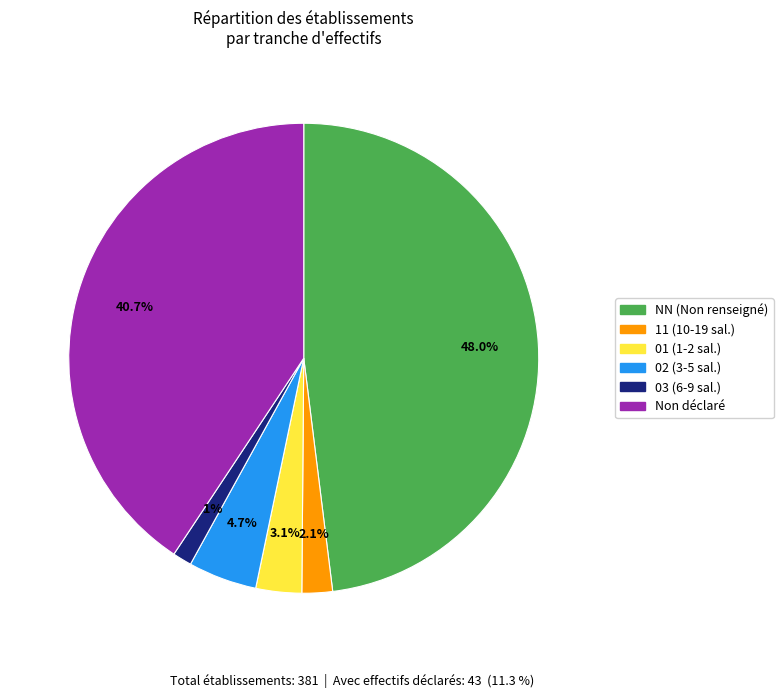

Rank the categories by value from highest to lowest.

NN (Non renseigné), Non déclaré, 02 (3-5 sal.), 01 (1-2 sal.), 11 (10-19 sal.), 03 (6-9 sal.)